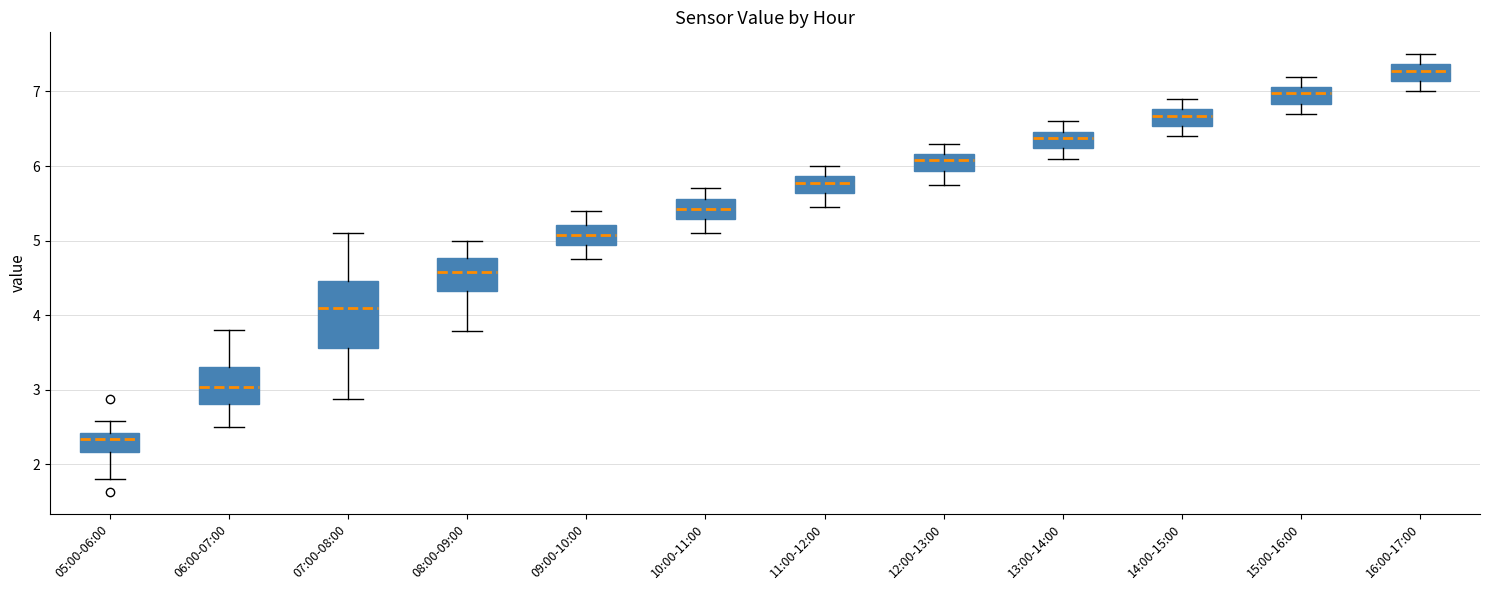

Where is the lower edge of the box for 07:00-08:00 on the y-axis? The values are not printed on the chart, so give them approximately, as read against the axis.

3.6